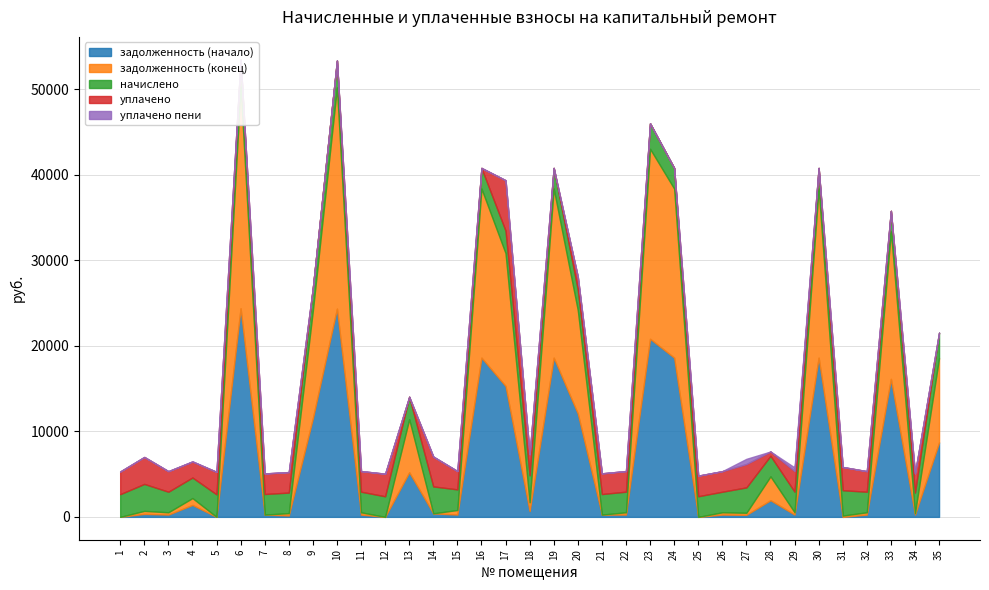

Which series has the largest total across all categories?

задолженность (конец)